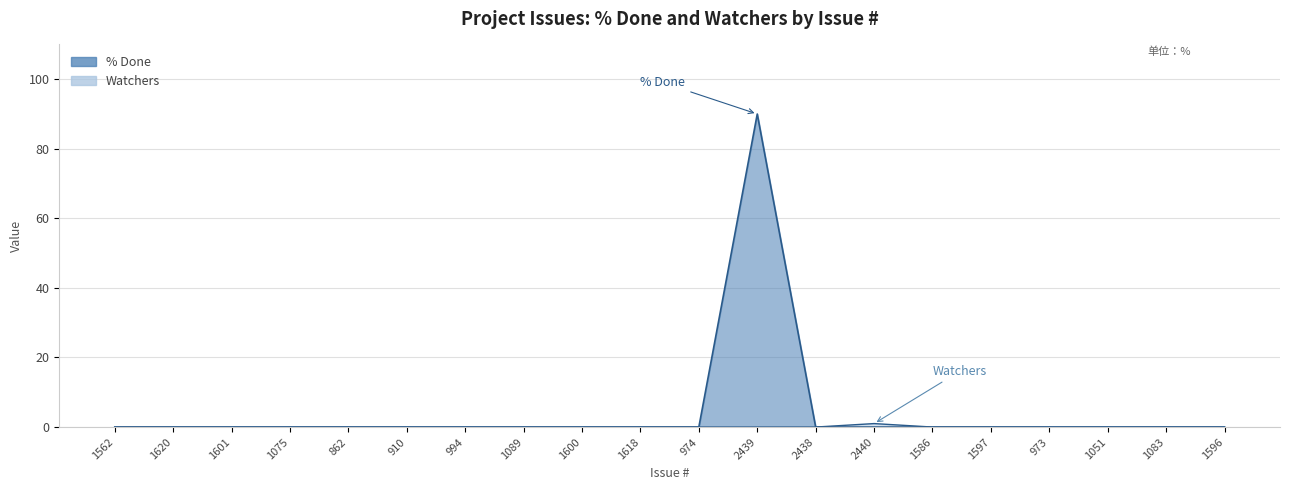

At which category does Watchers reach its first local peak?

2440